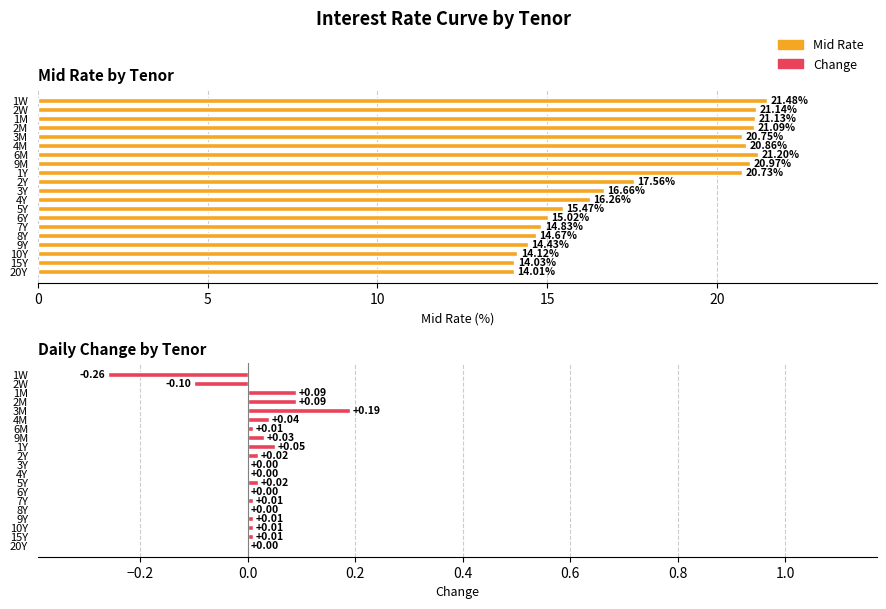

What is the smallest value displayed?

-0.3